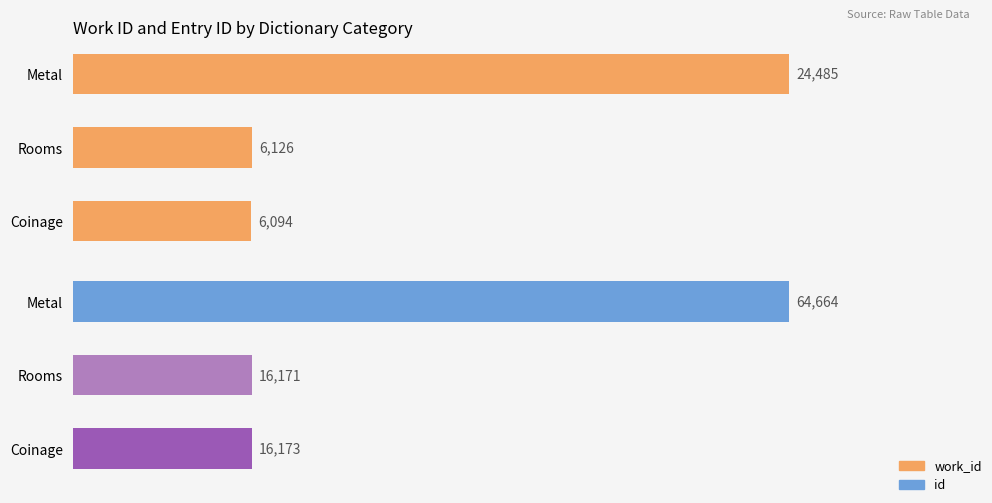

What is the value of the id bar at the 3rd from the left?

16173